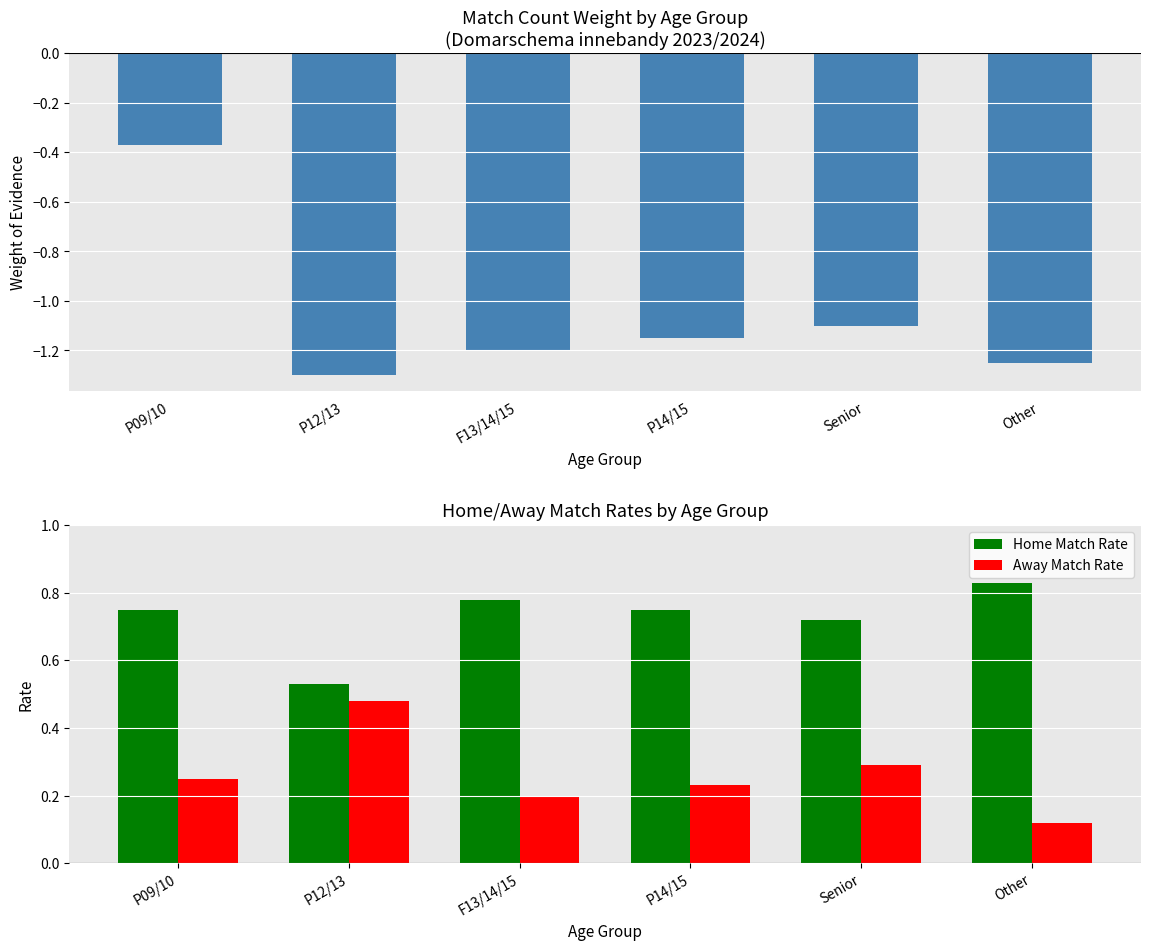

Which category has the lowest value in the Home Match Rate series?

P12/13